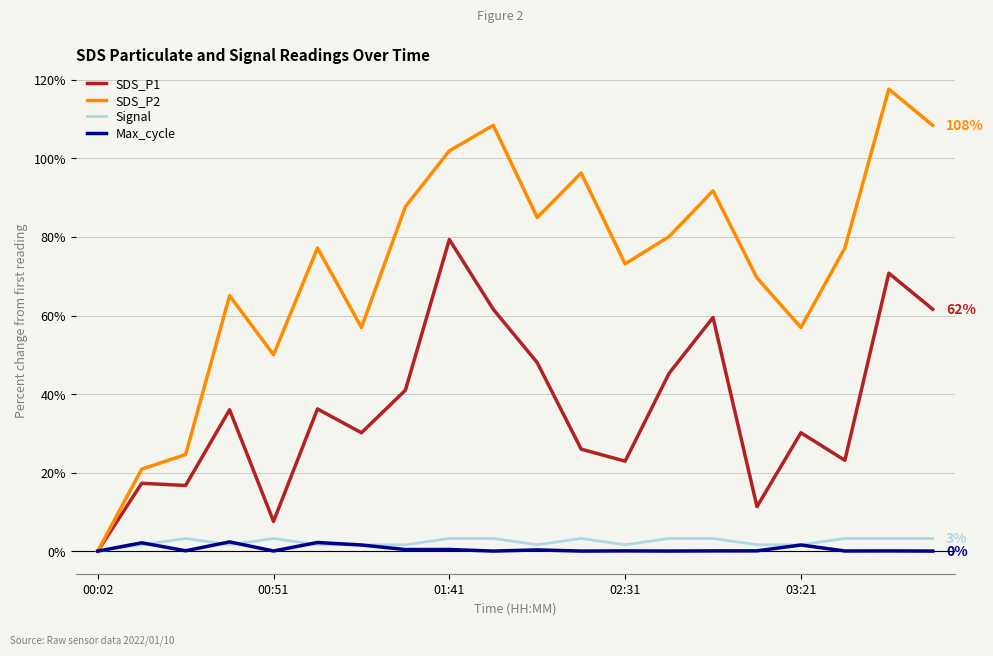

Which series has the largest range (max minus min)?

SDS_P2